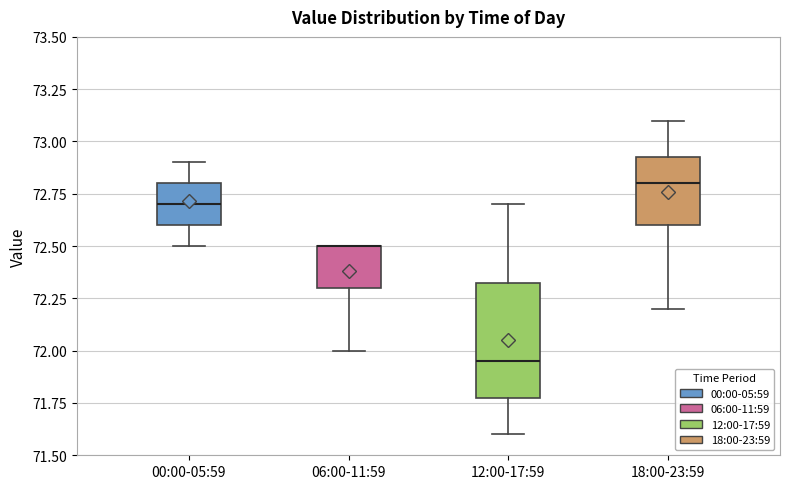

Comparing the boxes themselves (not the whiskers), which one is the tallest?

12:00-17:59